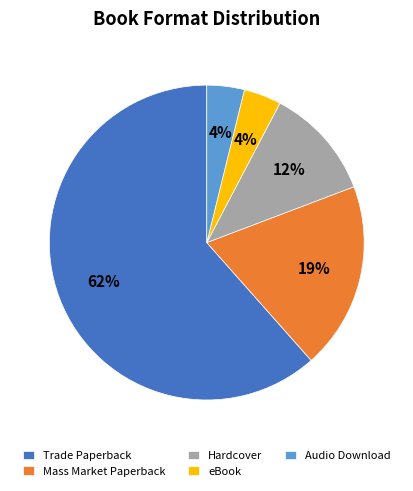

To the nearest percent, what percentage of the pie is Mass Market Paperback?

19%